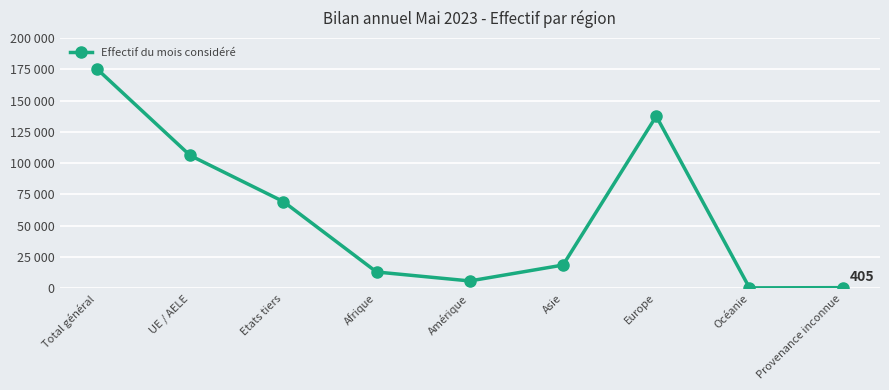

Is this an area chart (filled region under the line)?

No